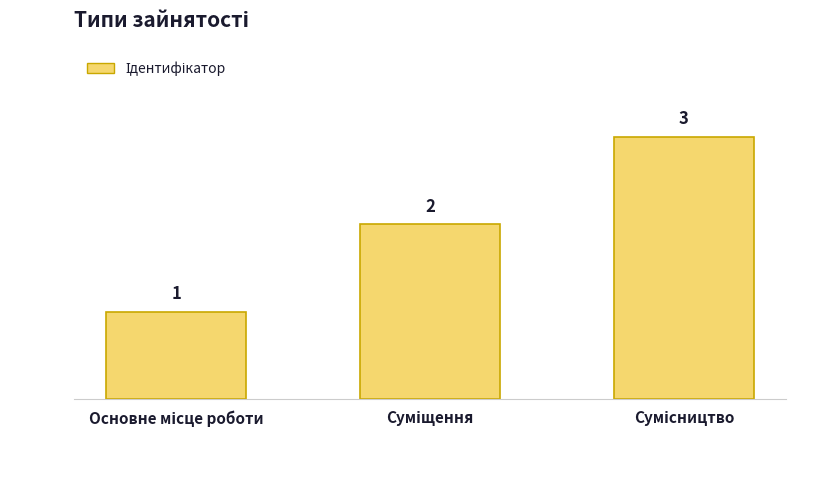

What is the maximum value shown in the chart?

3